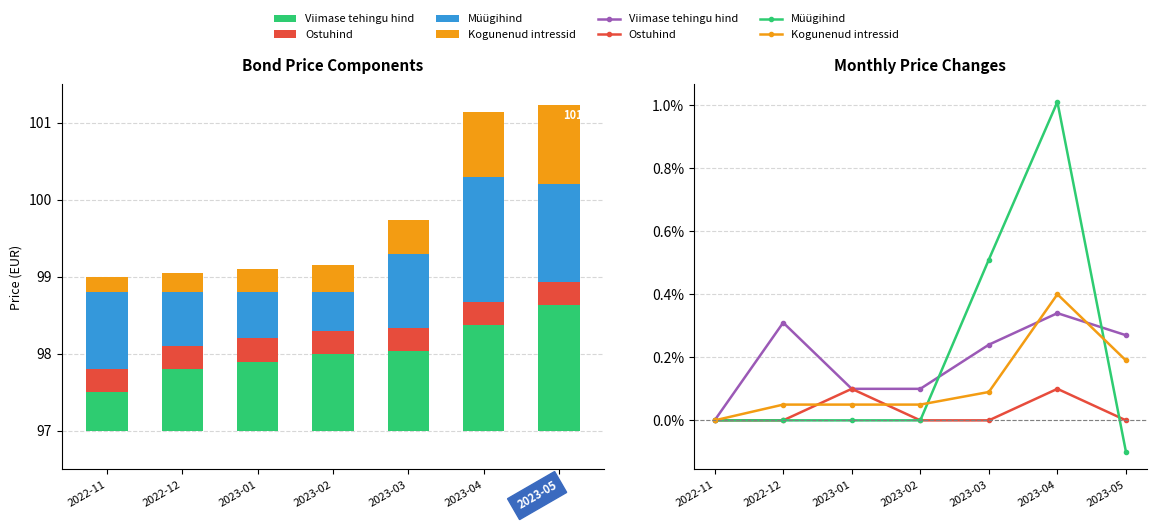

Reading left to right, what are all the values shown in this chart?

Viimase tehingu hind: 2022-11=0.0	2022-12=0.3	2023-01=0.1	2023-02=0.1	2023-03=0.2	2023-04=0.3	2023-05=0.3
Ostuhind: 2022-11=0.0	2022-12=0.0	2023-01=0.1	2023-02=0.0	2023-03=0.0	2023-04=0.1	2023-05=0.0
Müügihind: 2022-11=0.0	2022-12=0.0	2023-01=0.0	2023-02=0.0	2023-03=0.5	2023-04=1.0	2023-05=-0.1
Kogunenud intressid: 2022-11=0.0	2022-12=0.1	2023-01=0.1	2023-02=0.1	2023-03=0.1	2023-04=0.4	2023-05=0.2